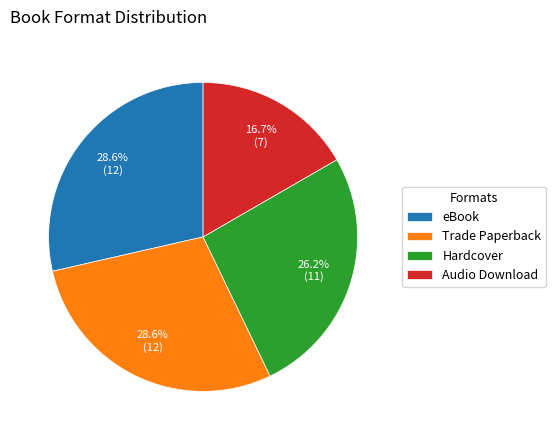

Count the number of slices in the pie.

4